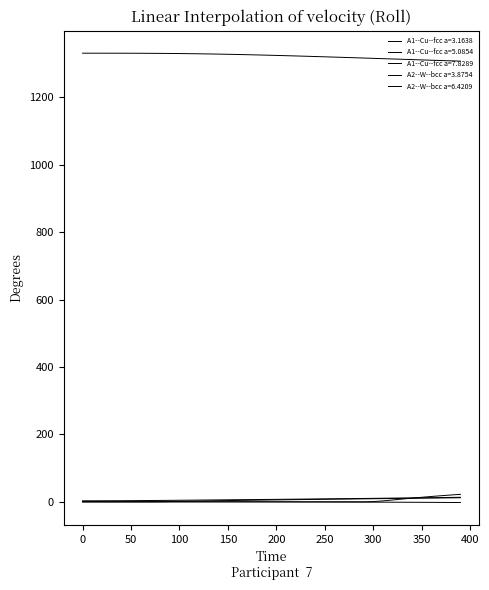

Rank the series by their maximum value, from highest to lowest.

A1--Cu--fcc a=3.1638, A2--W--bcc a=3.8754, A1--Cu--fcc a=7.8289, A2--W--bcc a=6.4209, A1--Cu--fcc a=5.0854